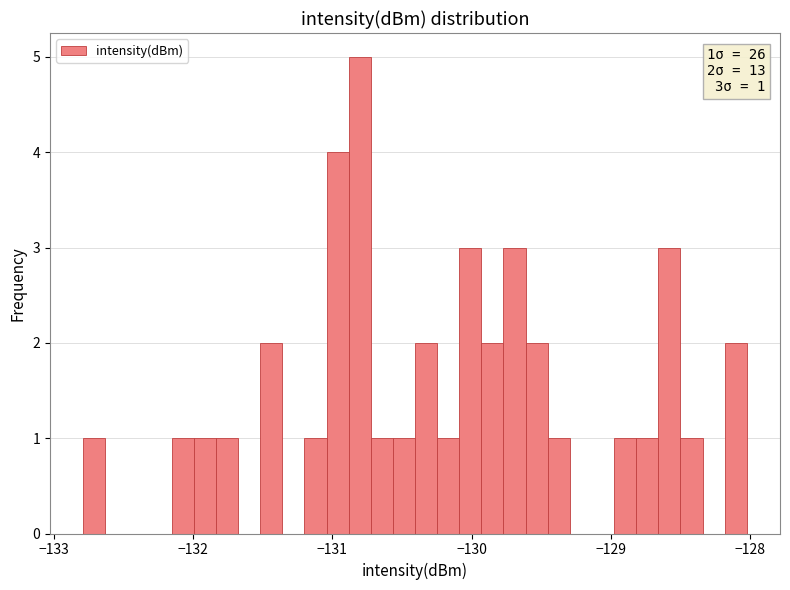

Around what value on the x-axis is the tallest bar? Give the approximate position of its centre, as read against the axis.

-130.8